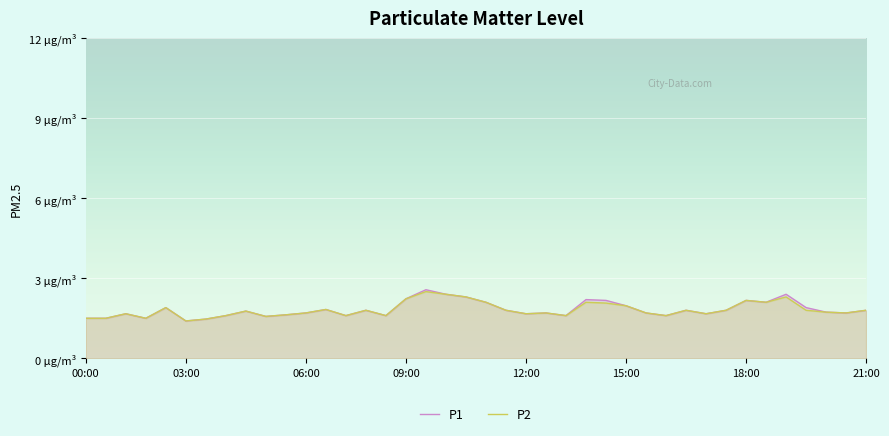

Does the chart display data point markers on the line(s)?

No